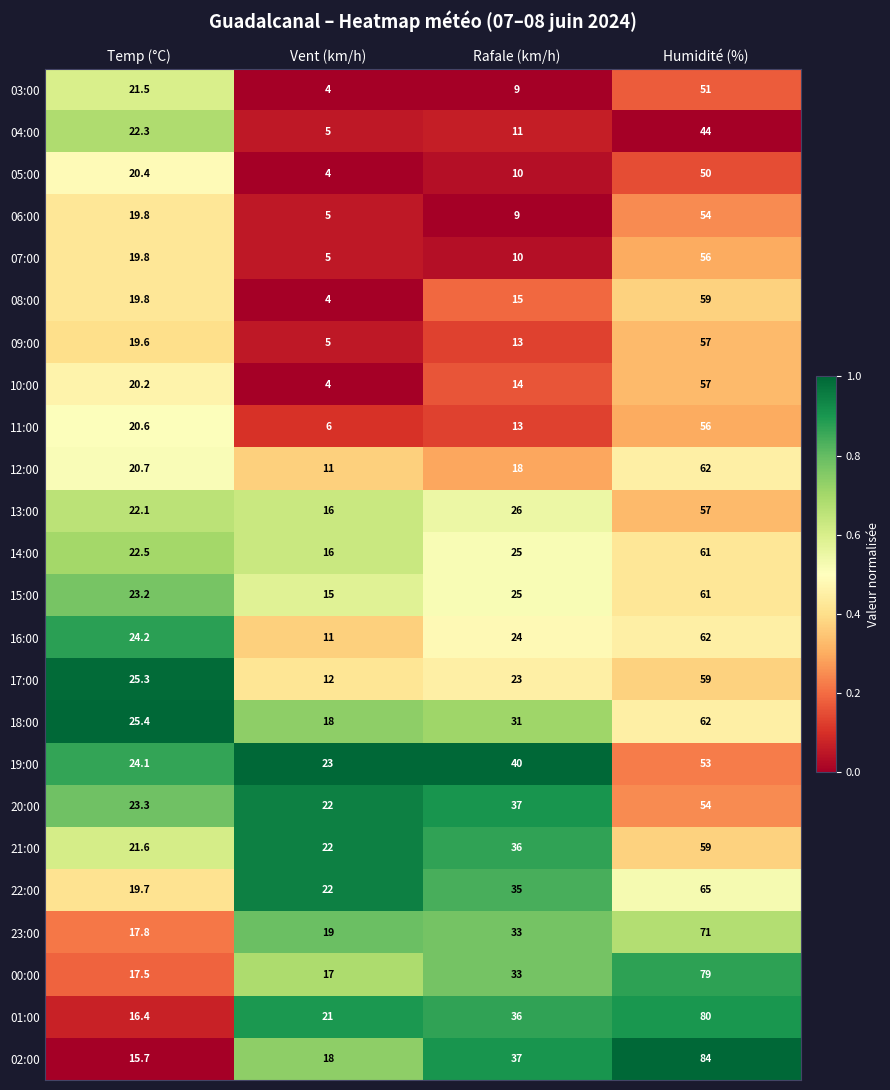

What is the spread (max minus min) of values at Rafale (km/h)?

31.0